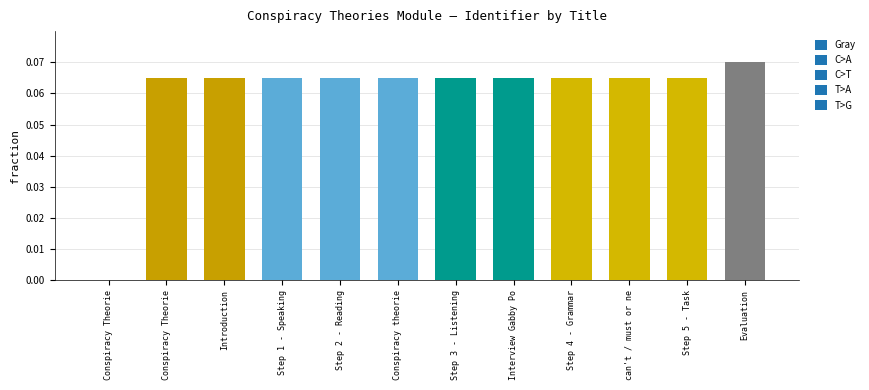

Reading left to right, what are all the values shown in this chart?

Conspiracy Theories v456=0.0	Conspiracy Theories=0.1	Introduction=0.1	Step 1 - Speaking=0.1	Step 2 - Reading=0.1	Conspiracy theories=0.1	Step 3 - Listening=0.1	Interview Gabby Potter=0.1	Step 4 - Grammar=0.1	can't / must or needn't=0.1	Step 5 - Task=0.1	Evaluation=0.1